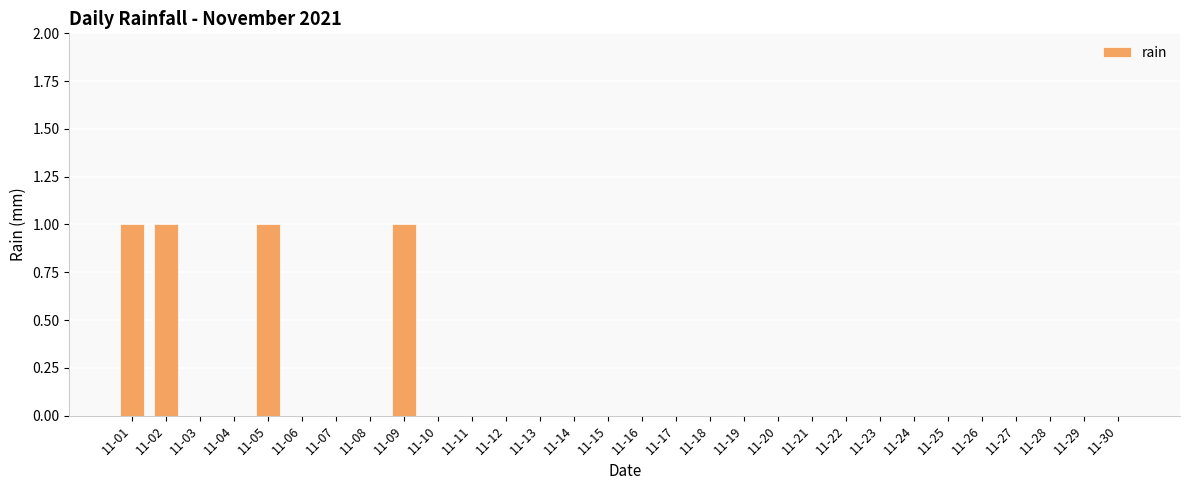

How many categories are shown in the chart?

30